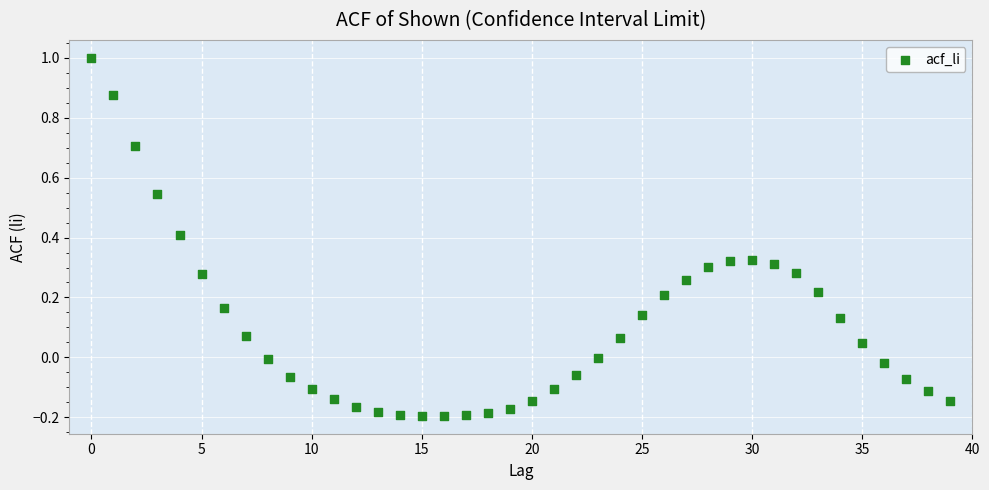

What is the range of Y values (max minus min)?

1.2